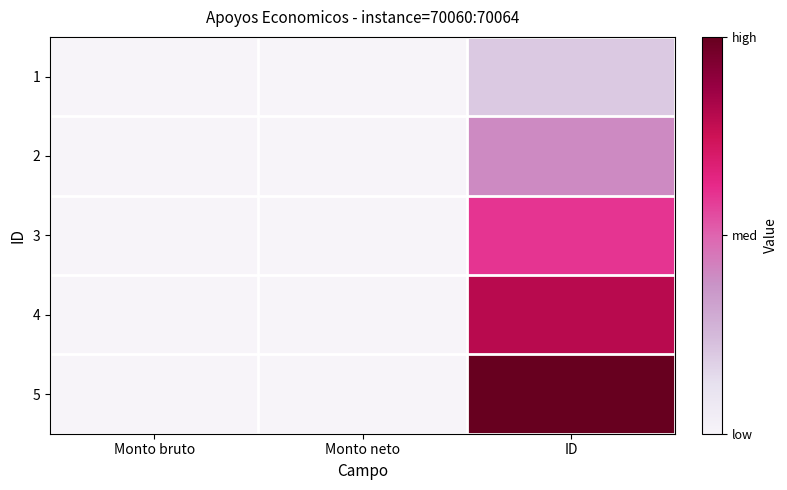

Rank the series at Monto neto from highest to lowest value.

1, 2, 3, 4, 5